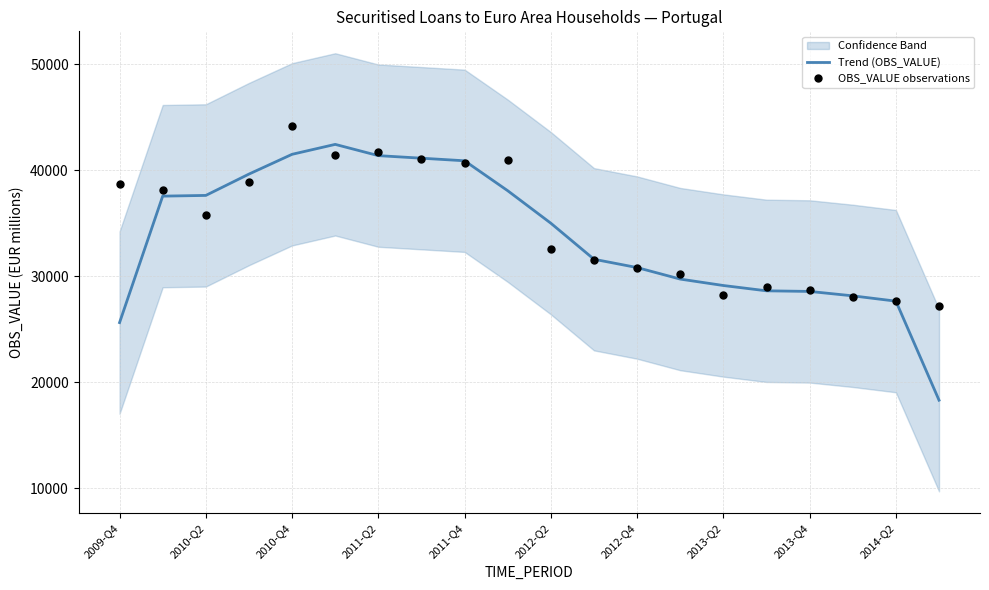

Which series reaches the minimum Y coordinate?

Trend (OBS_VALUE)